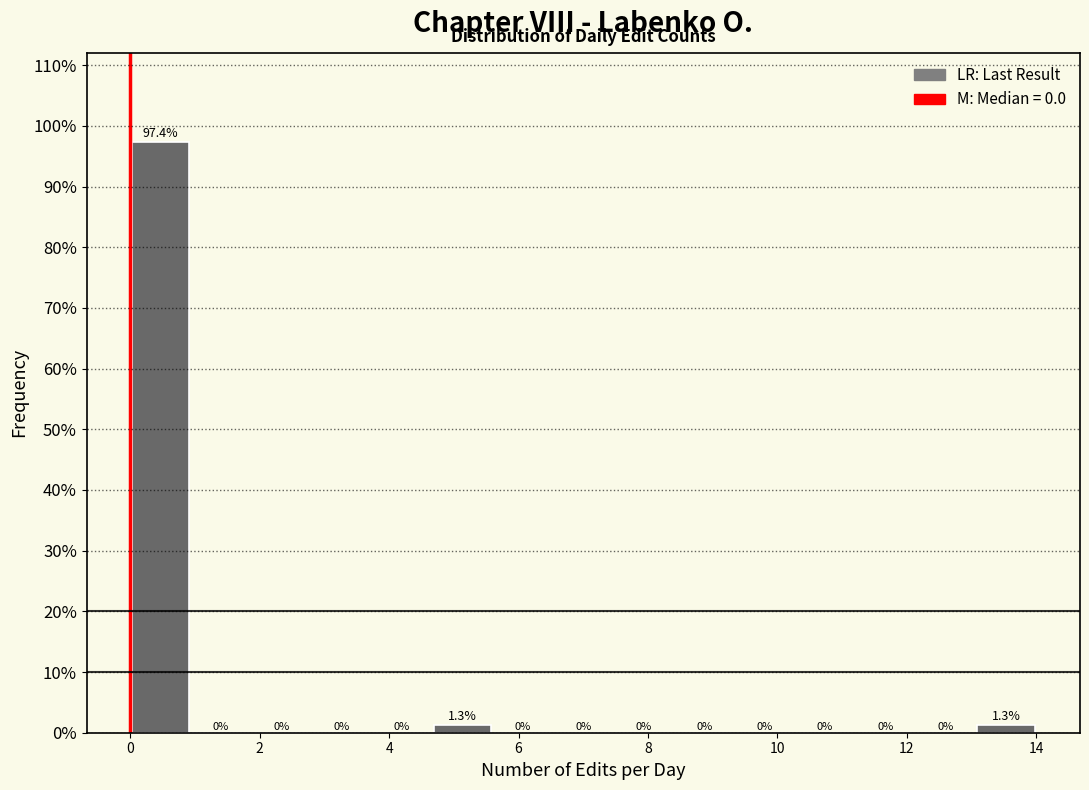

Reading left to right, transcribe this chart: for each bar, give the range it covers on the x-axis and its height. The bar edges are not printed on the chart, so give them approximately, as read against the axis.

0.0 to 1.0: 97.4
1.0 to 1.8: 0.0
1.8 to 2.8: 0.0
2.8 to 3.8: 0.0
3.8 to 4.6: 0.0
4.6 to 5.6: 1.3
5.6 to 6.6: 0.0
6.6 to 7.4: 0.0
7.4 to 8.4: 0.0
8.4 to 9.4: 0.0
9.4 to 10.2: 0.0
10.2 to 11.2: 0.0
11.2 to 12.2: 0.0
12.2 to 13.0: 0.0
13.0 to 14.0: 1.3